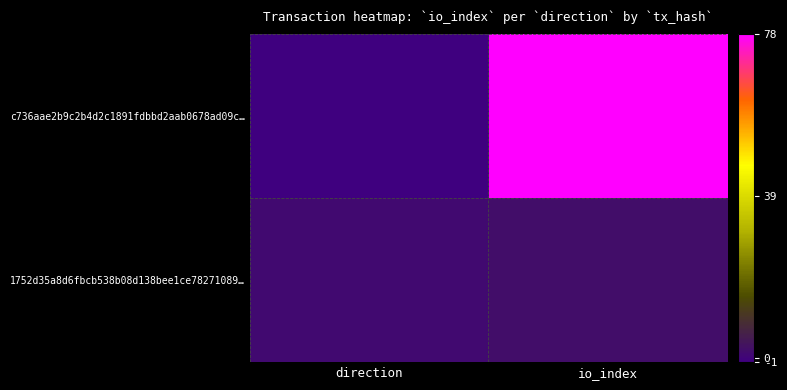

Rank the series at direction from highest to lowest value.

1752d35a8d6fbcb538b08d138bee1ce78271089…, c736aae2b9c2b4d2c1891fdbbd2aab0678ad09c…